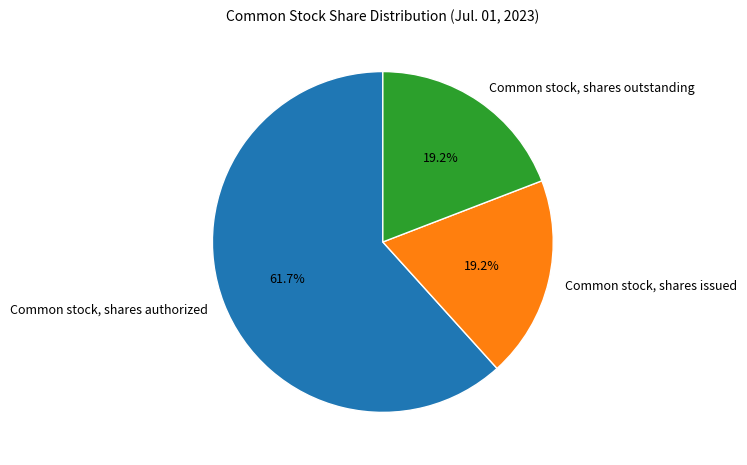

What percentage do Common stock, shares issued and Common stock, shares authorized together represent?

80.8%